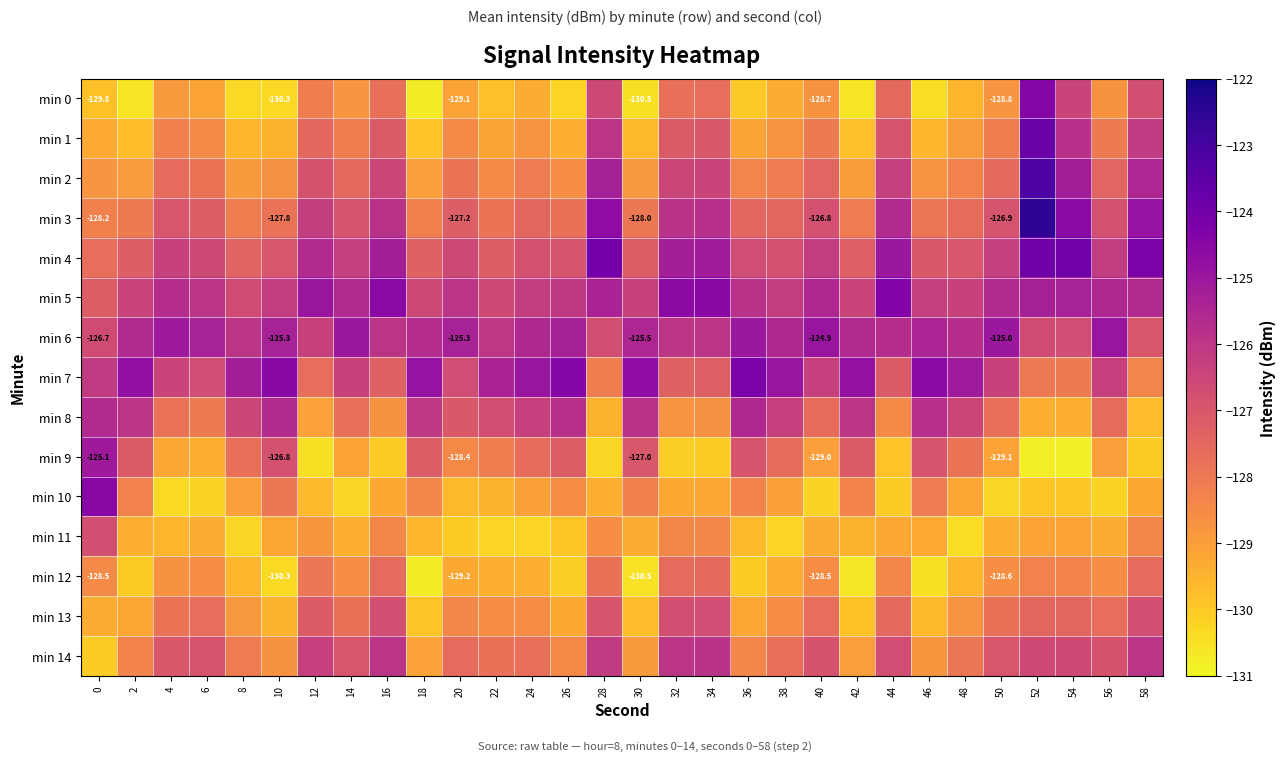

The min 11 series shows -182.6 at 32. True or false?

False